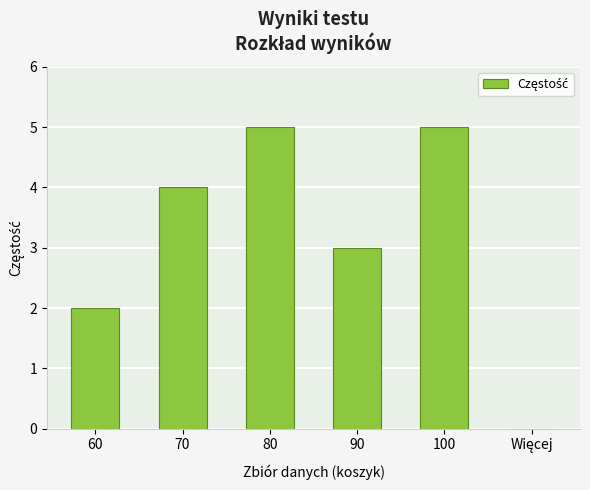

How many values are between 2 and 5?

5